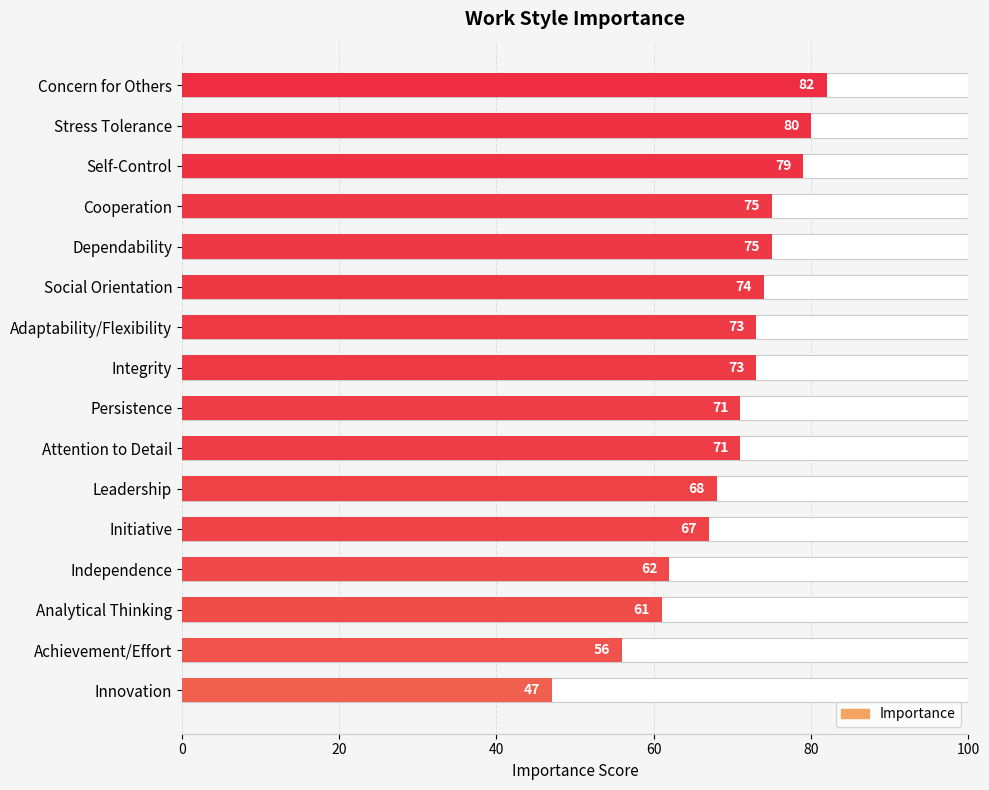

What is the value of the 7th bar from the left?

73